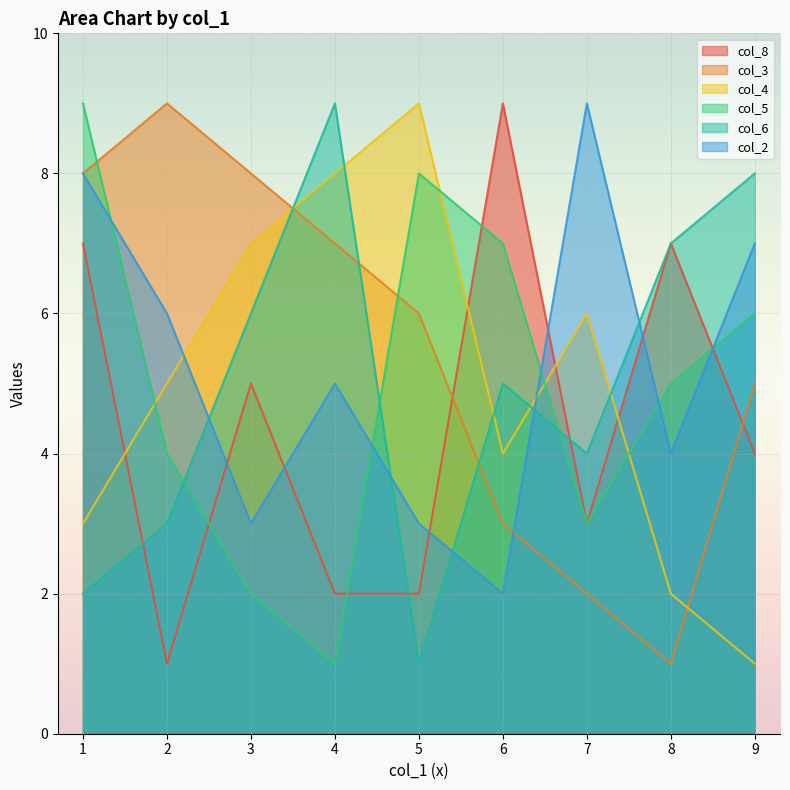

The value of col_6 at 2 is 5. True or false?

False